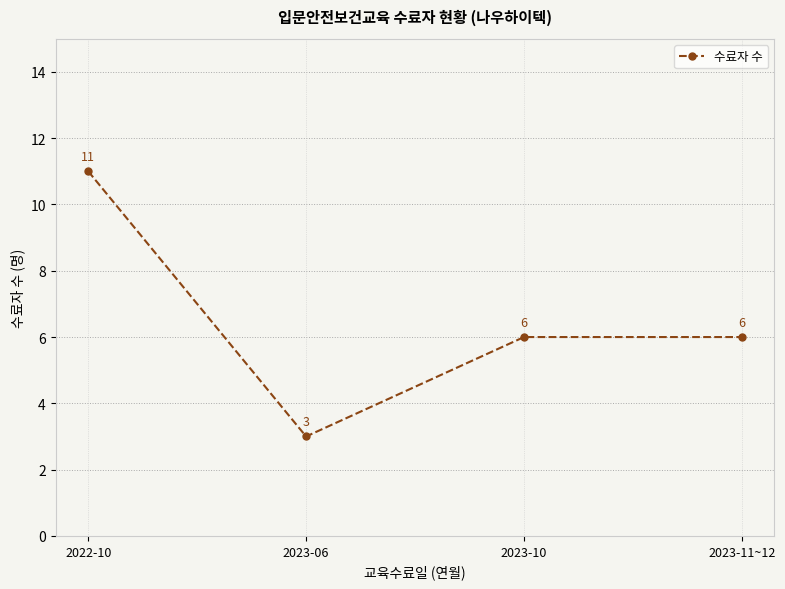

Reading left to right, extract all data points from this chart.

11	3	6	6